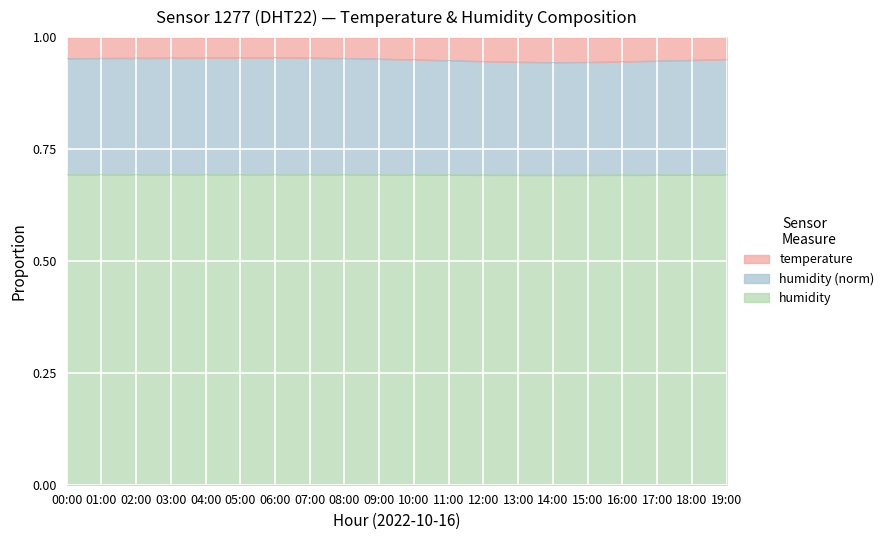

At how many categories does at least one series exceed 0?

20